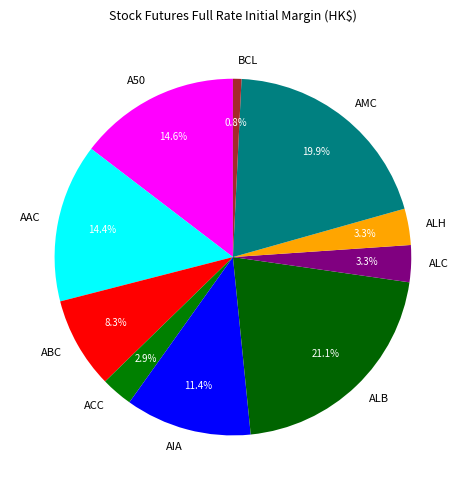

Is A50 the majority of the pie?

No